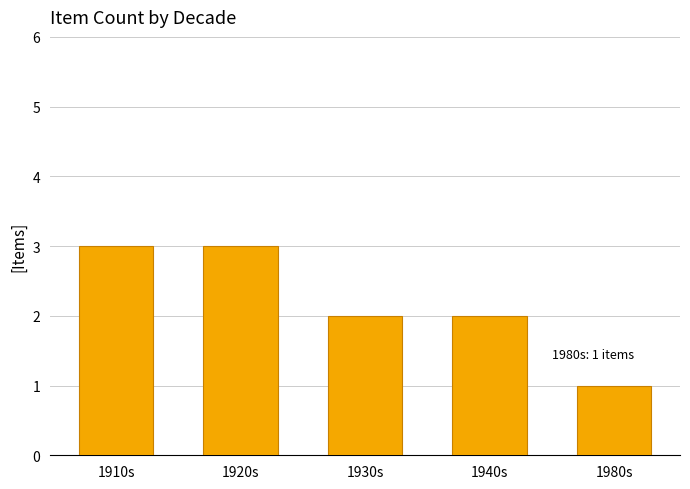

Which has a higher value, 1930s or 1920s?

1920s